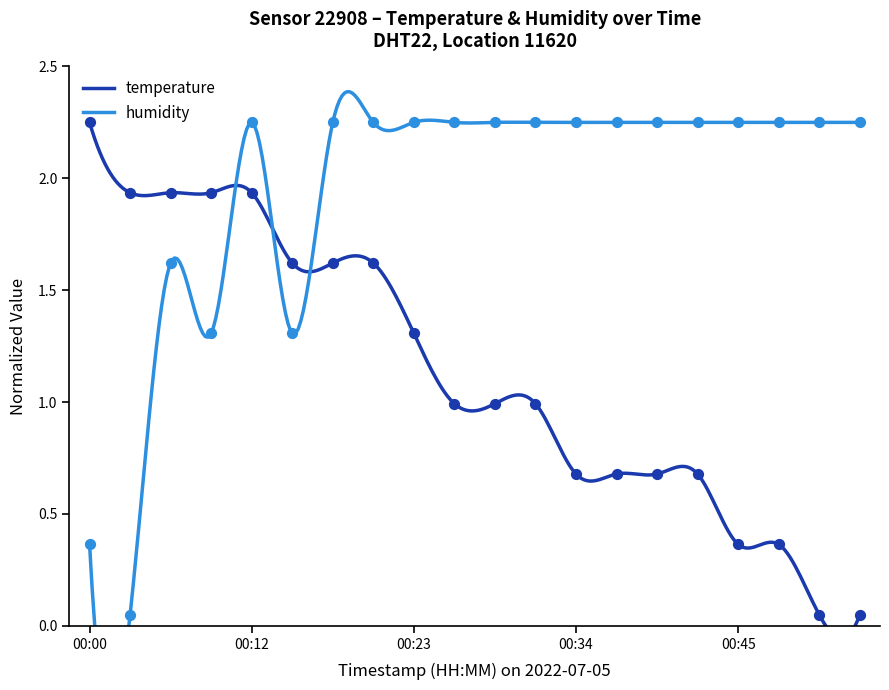

What are all the series names shown in the legend?

temperature, humidity